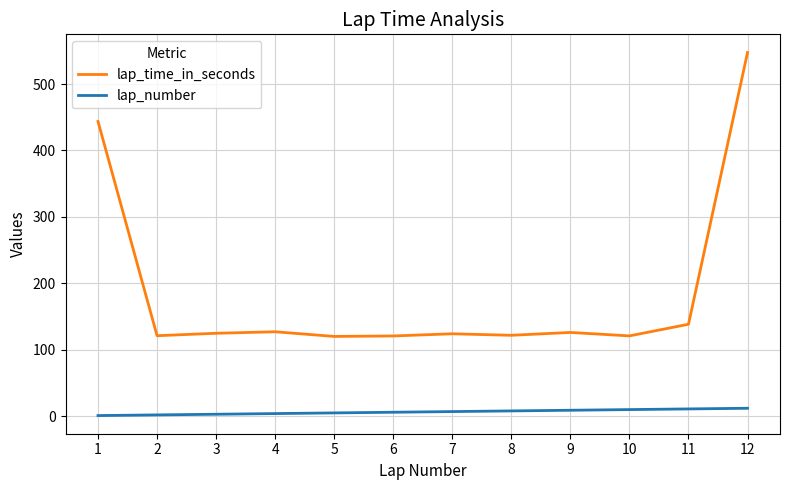

What is the minimum value for lap_time_in_seconds?

120.1